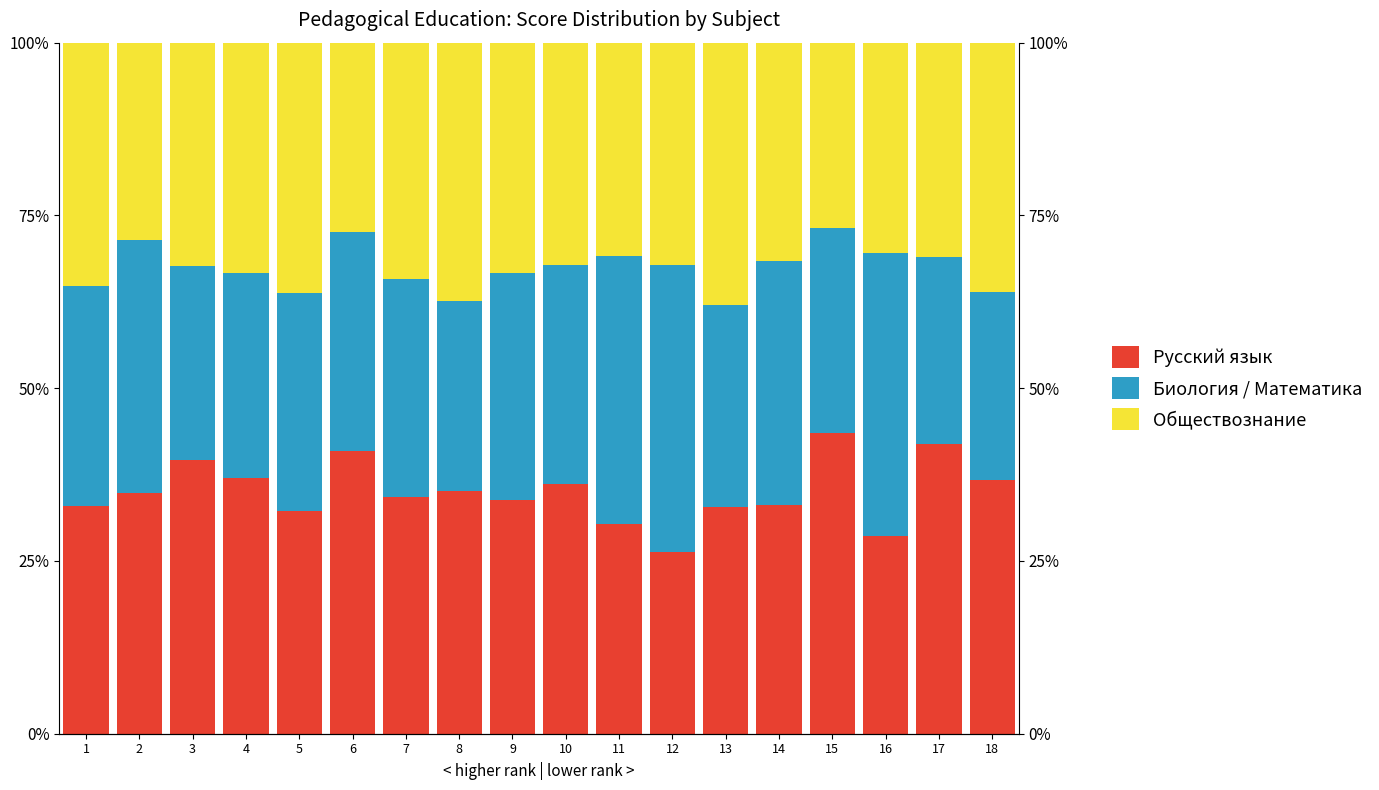

Where is Биология / Математика nearest to the value 34?

9